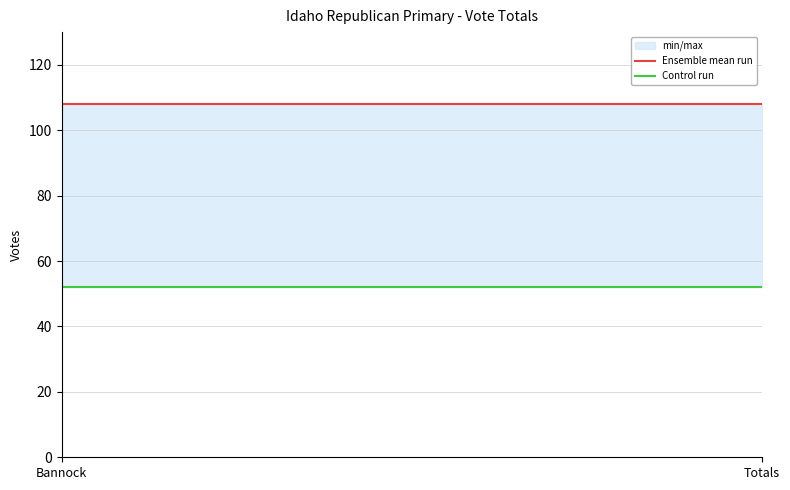

What is the label of the 2nd point from the right?

Bannock